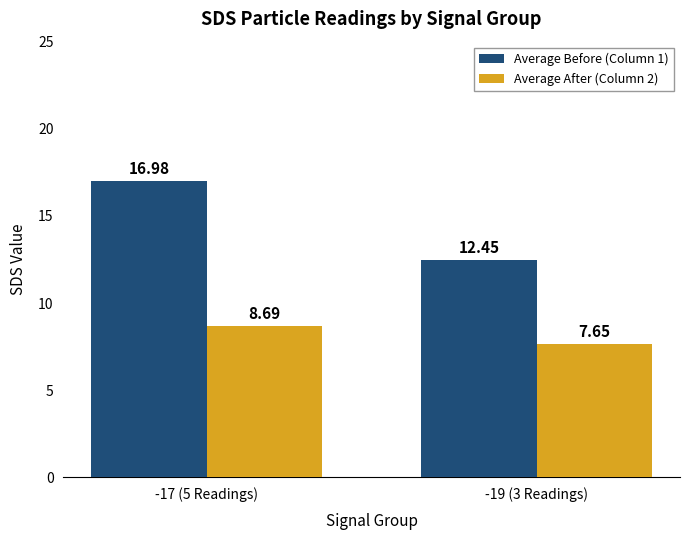

What position from the right is -19 (3 Readings)?

1